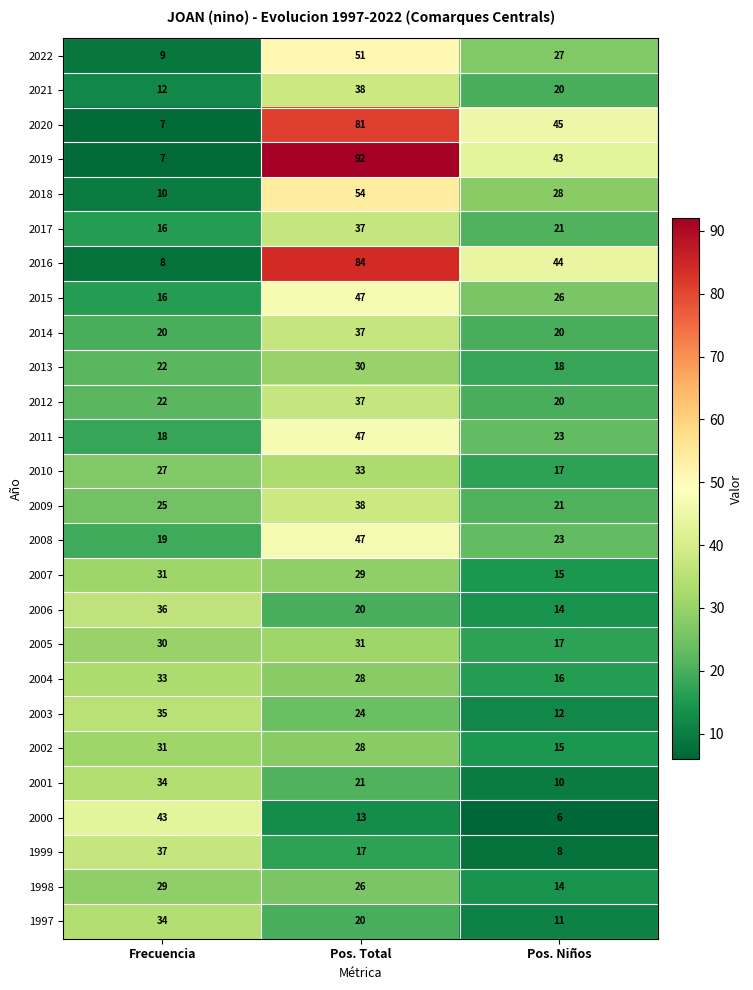

Which series changed the most between Frecuencia and Pos. Total?

2019